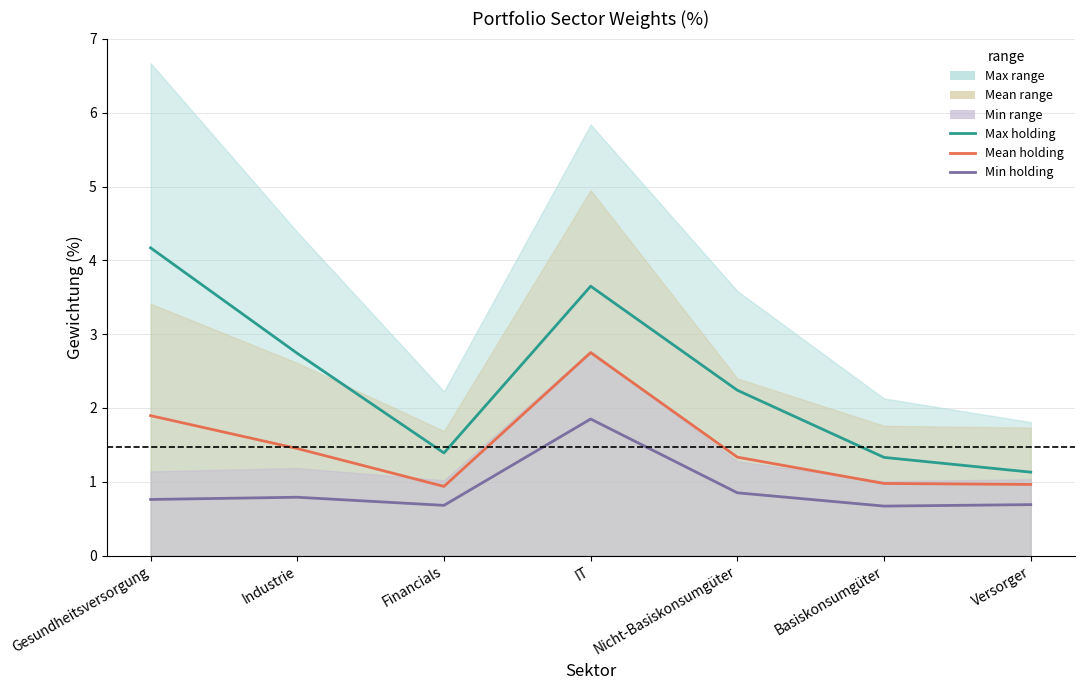

At which label does Max holding reach its minimum?

Versorger